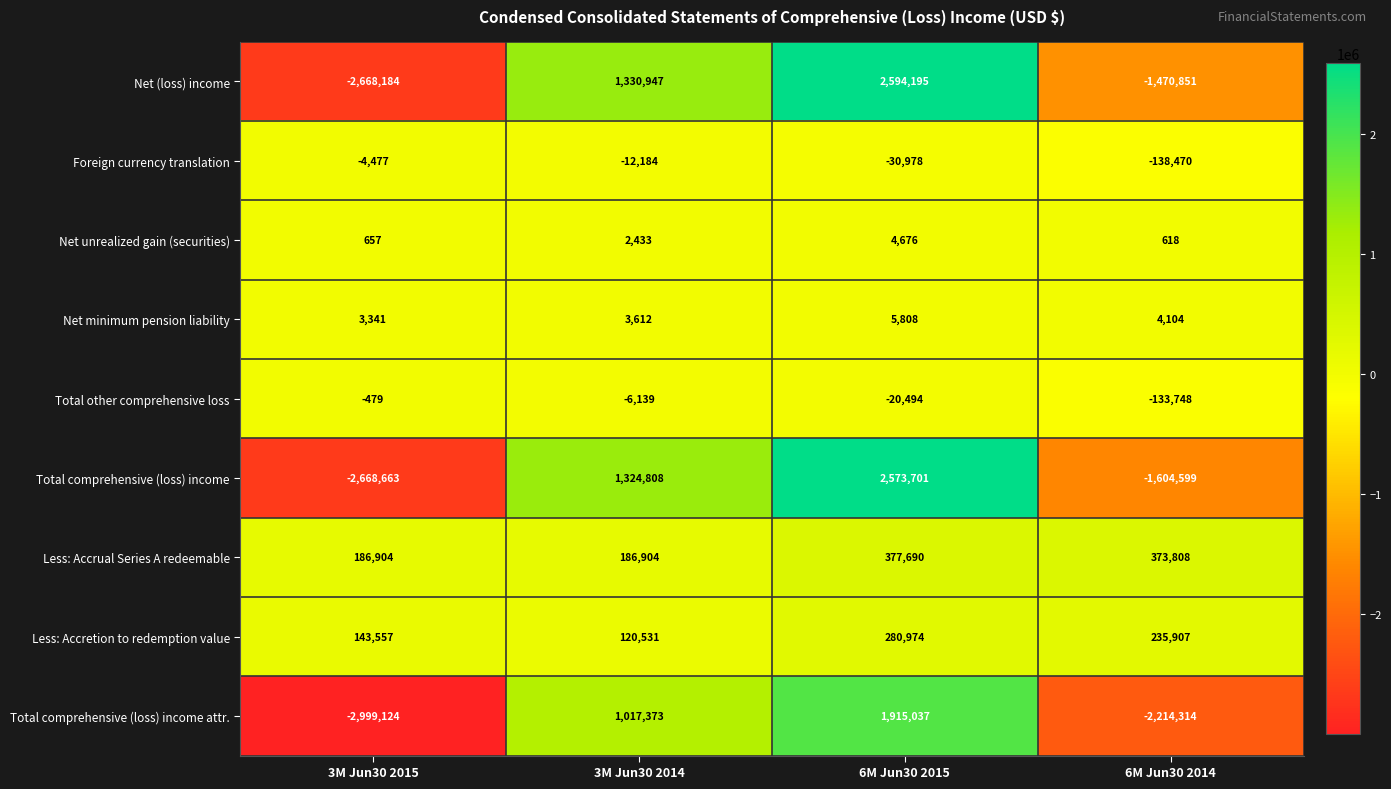

How many positive values does the Net (loss) income series have?

2